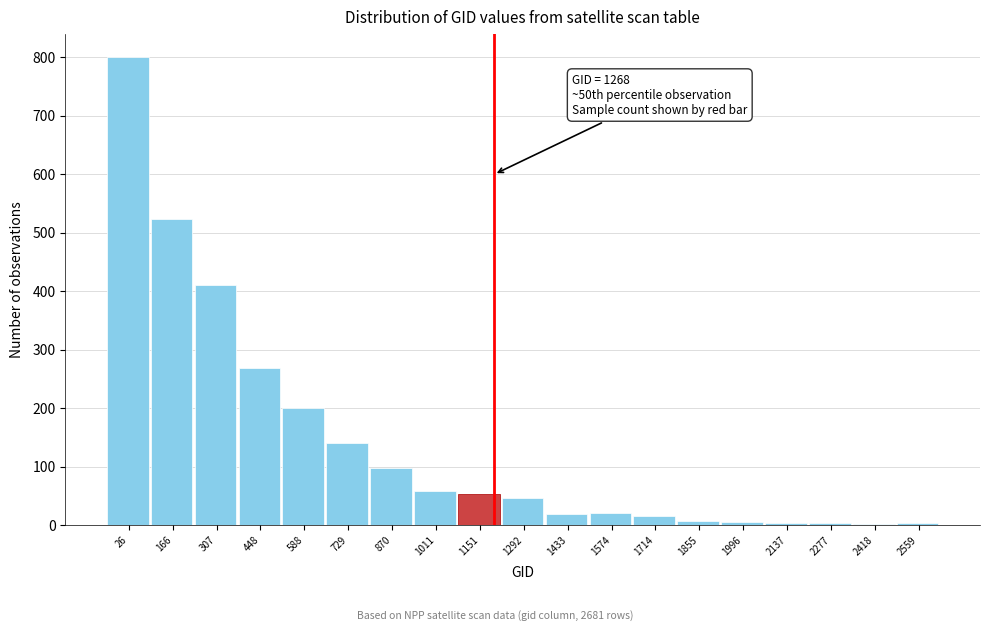

What is the greatest value displayed?

800